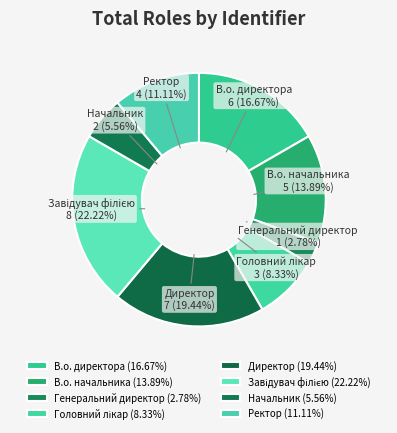

What is the ratio of the value at В.о. начальника to the value at Директор?

0.7